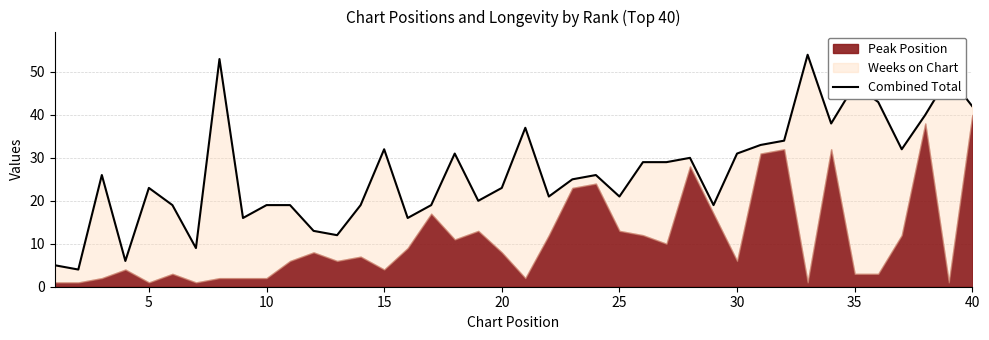

At which category does the data reach its first local valley?

5